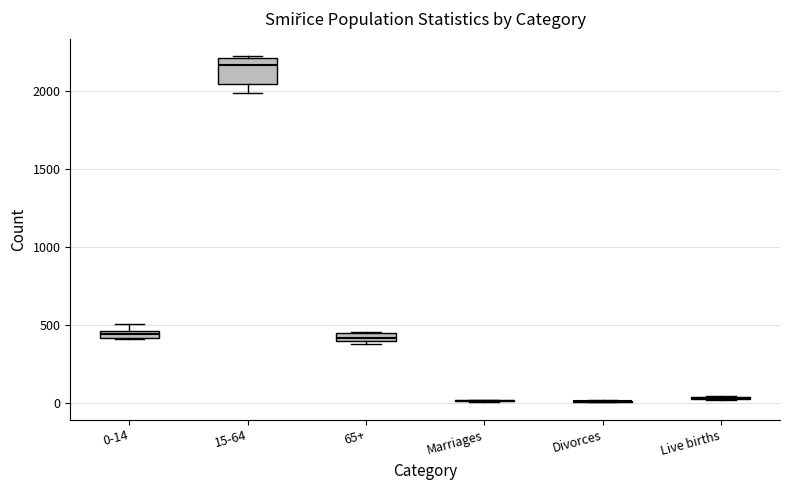

Where is the lower edge of the box for 65+ on the y-axis? The values are not printed on the chart, so give them approximately, as read against the axis.

400